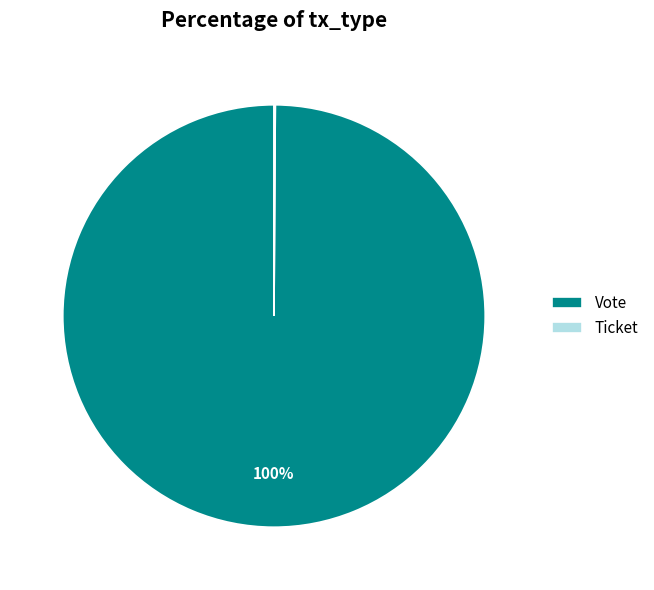

Which slice represents more than half of the pie?

Vote